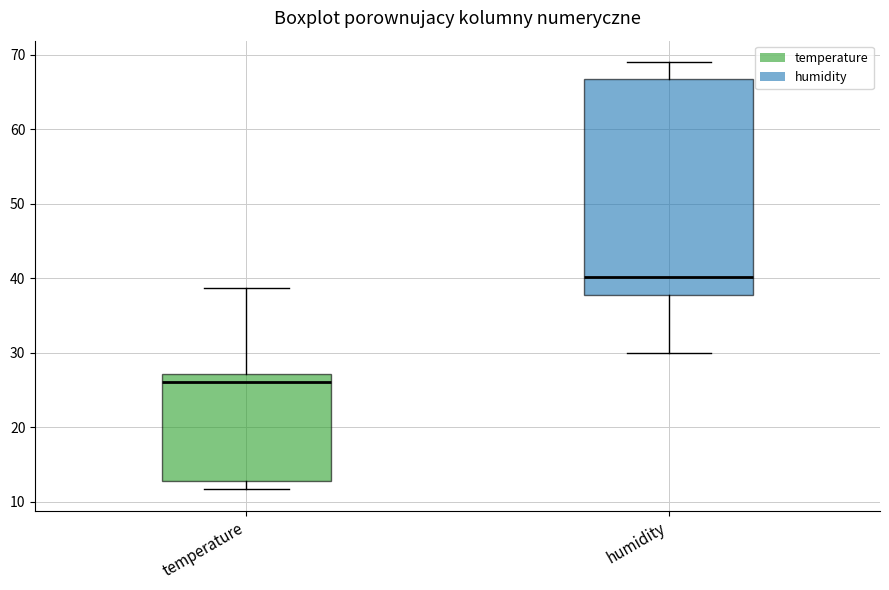

Reading left to right, read every box against the y-axis: the position of its median line, the range the box covers, and the ends of its whiskers. The values are not printed on the chart, so give them approximately, as read against the axis.

temperature: median 26, box 13 to 27, whiskers 12 to 39
humidity: median 40, box 38 to 67, whiskers 30 to 69